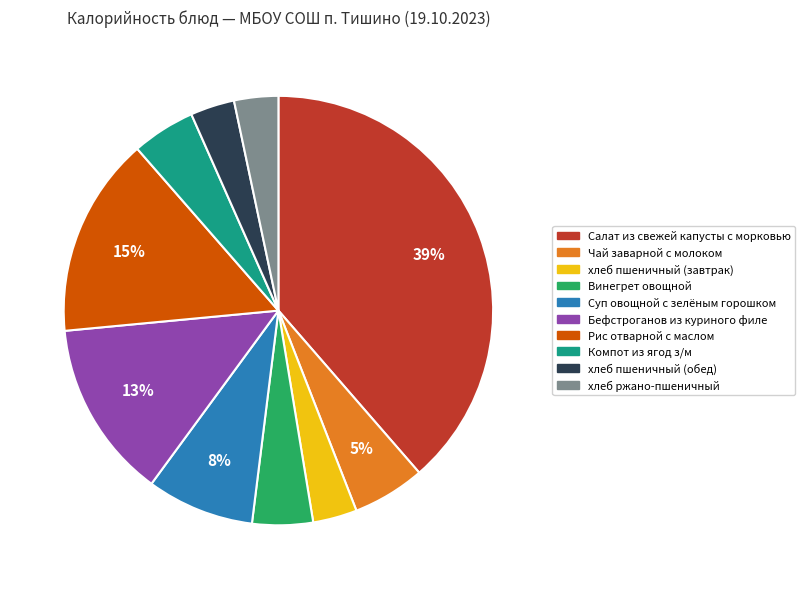

What percentage is the хлеб пшеничный (обед) slice, to the nearest percent?

3%